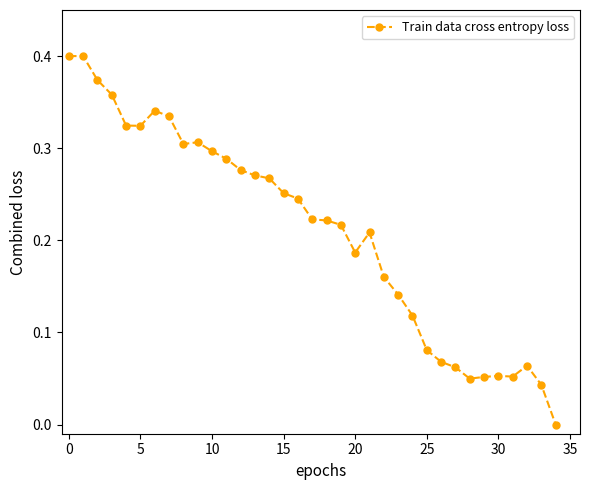

True or false: there are more than 1 points higher than both neighbors.

True